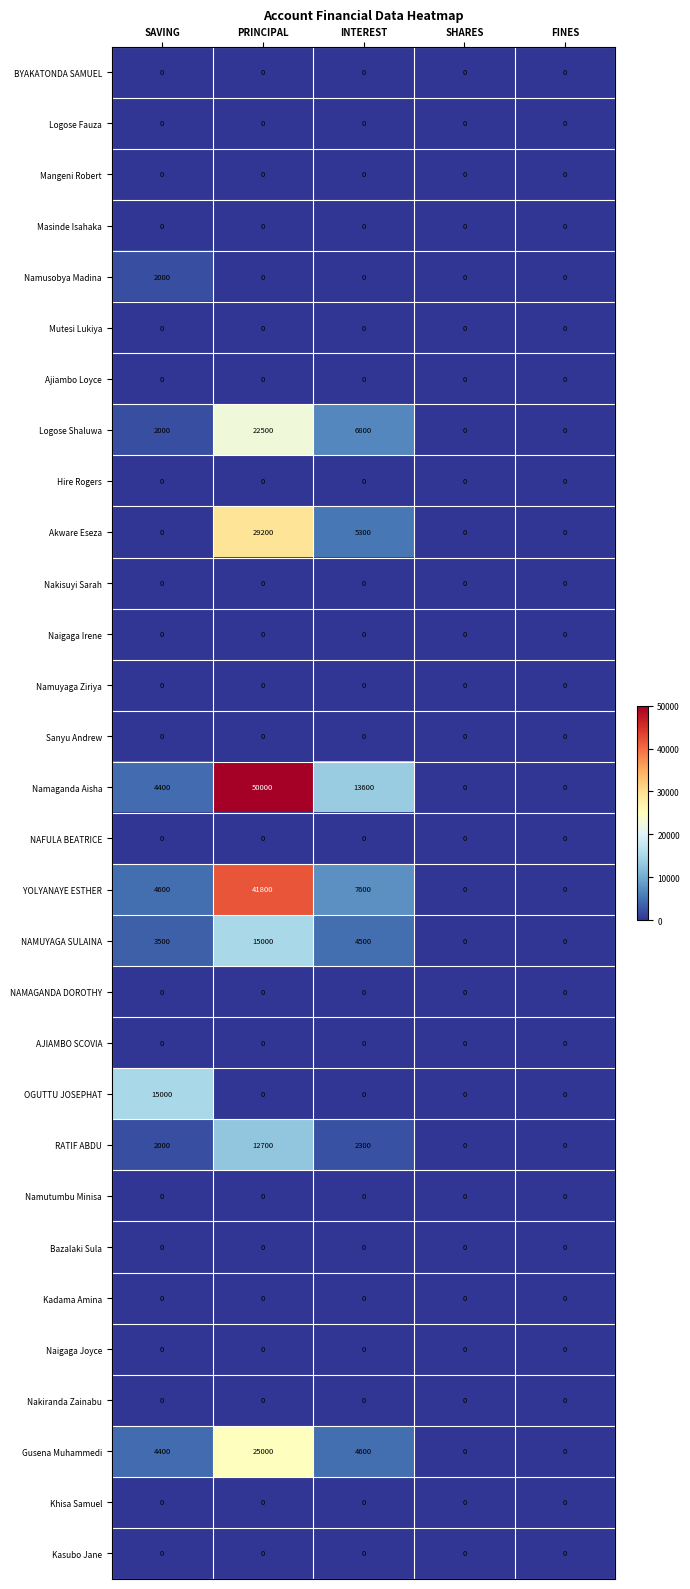

Which label corresponds to the largest value in the chart?

PRINCIPAL